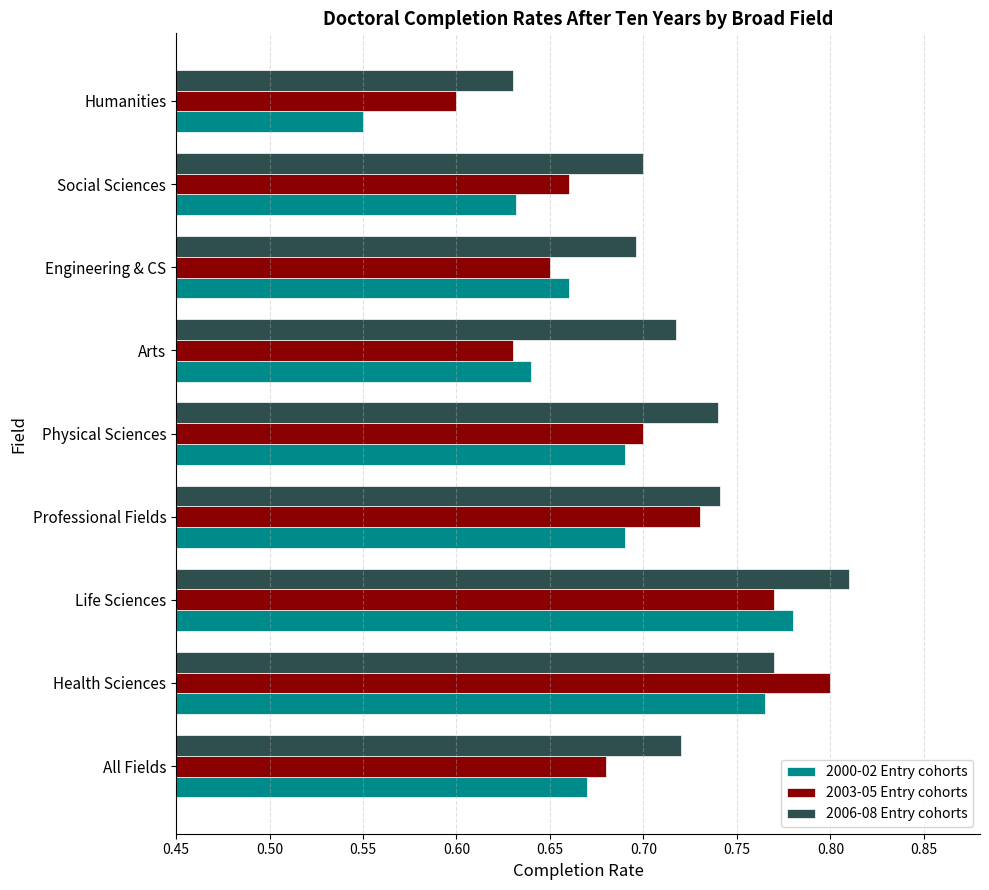

At which label is 2000-02 Entry cohorts closest to 0?

Humanities